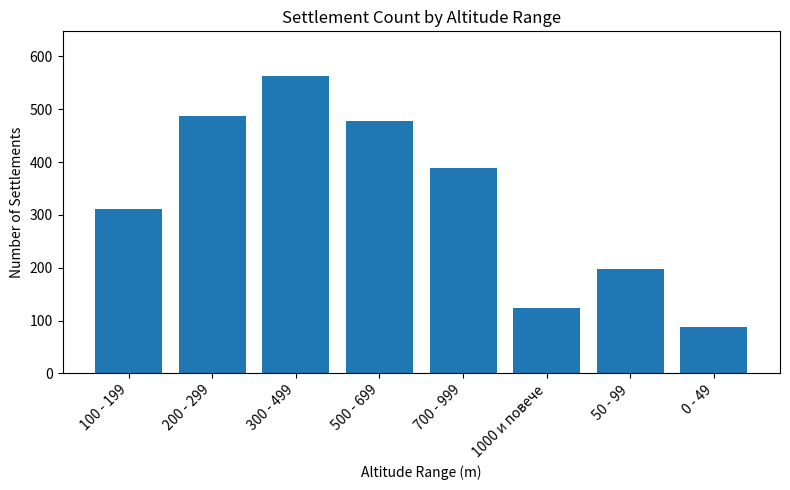

What is the change in value from 300 - 499 to 700 - 999?

-174